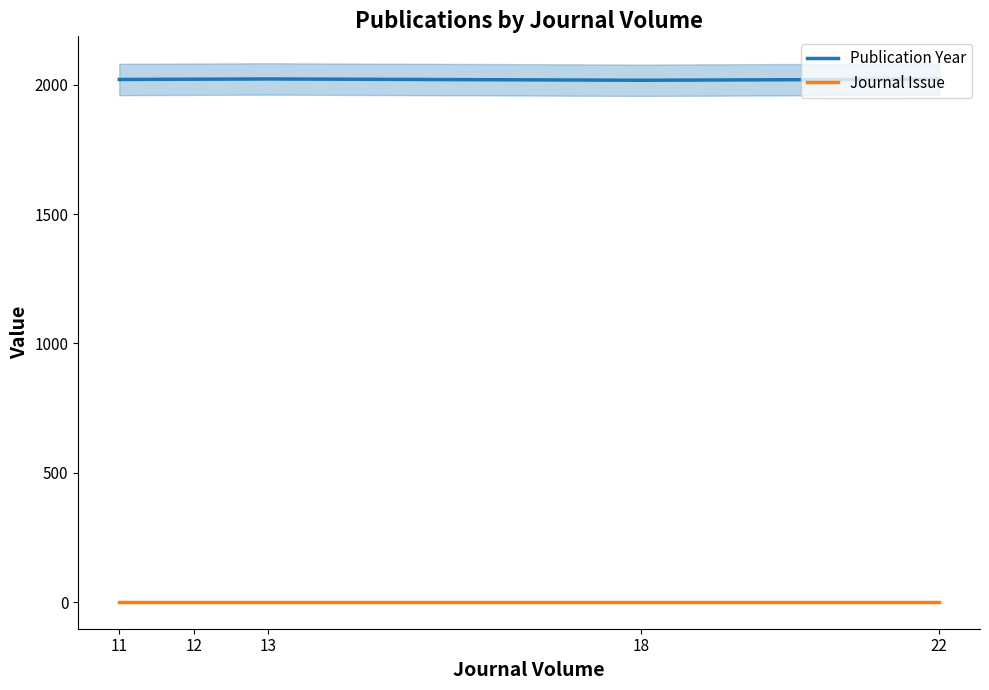

True or false: Publication Year has more than 1 interior local peaks.

False